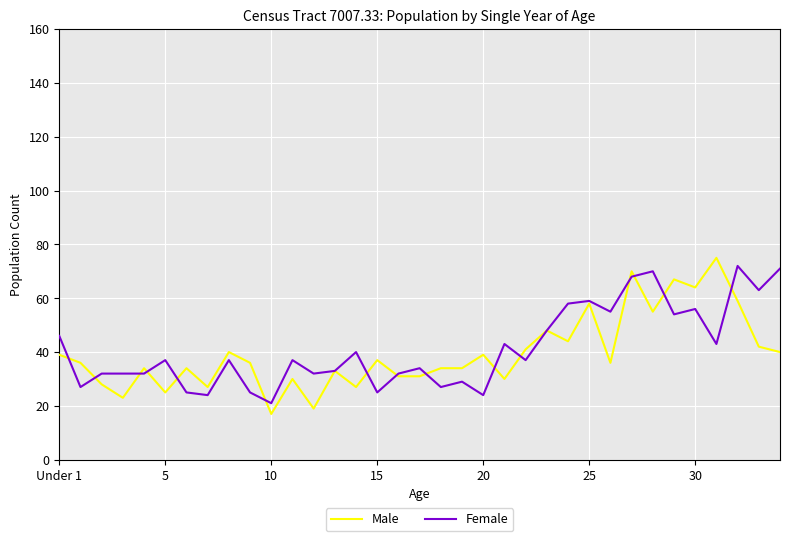

What is the highest value of the Female series?

72